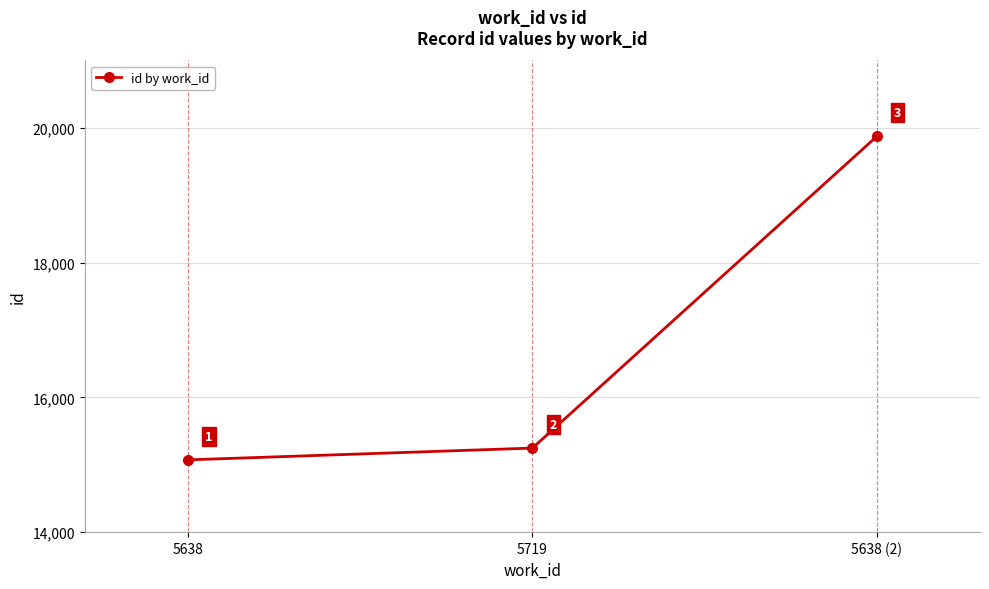

Is it true that the value at 5638 (2) is 5639?

False